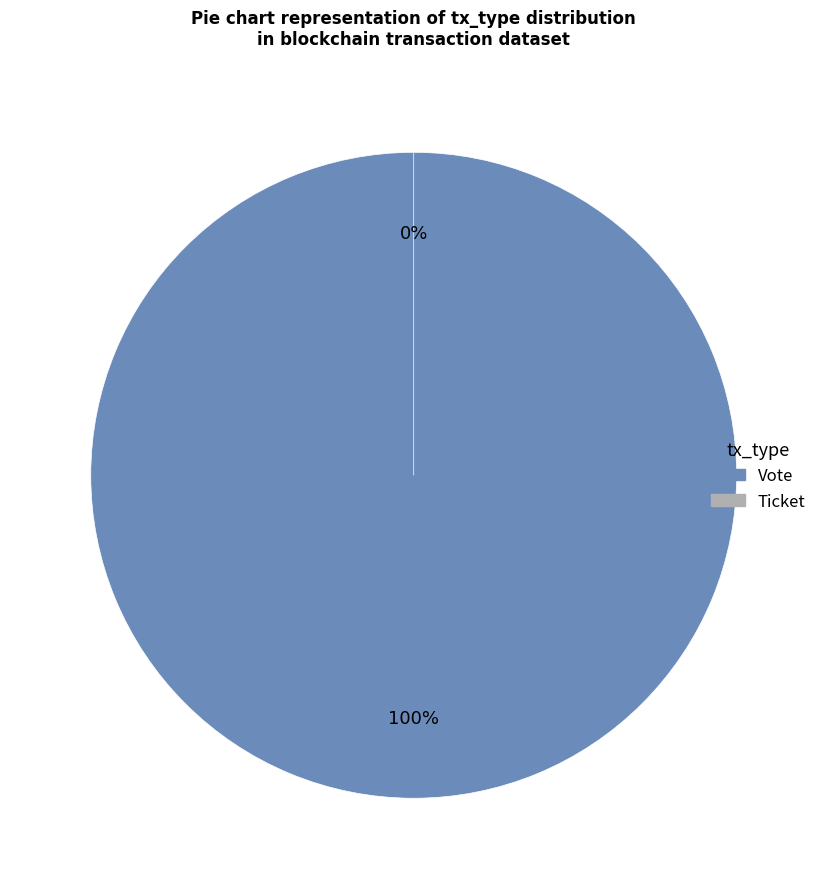

To the nearest percent, what is the difference between the largest and smallest slice percentages?

100%